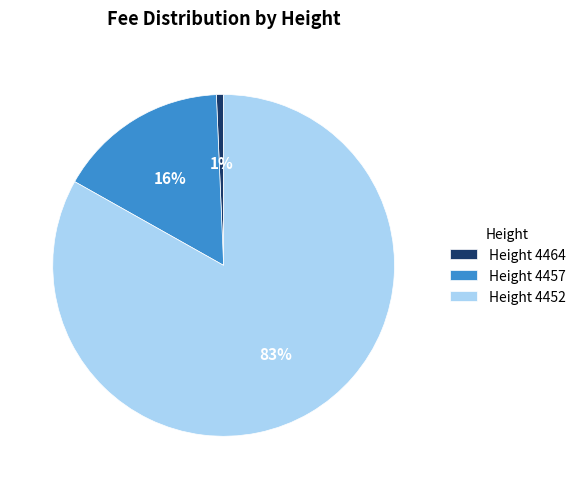

What percentage is the Height 4457 slice, to the nearest percent?

16%